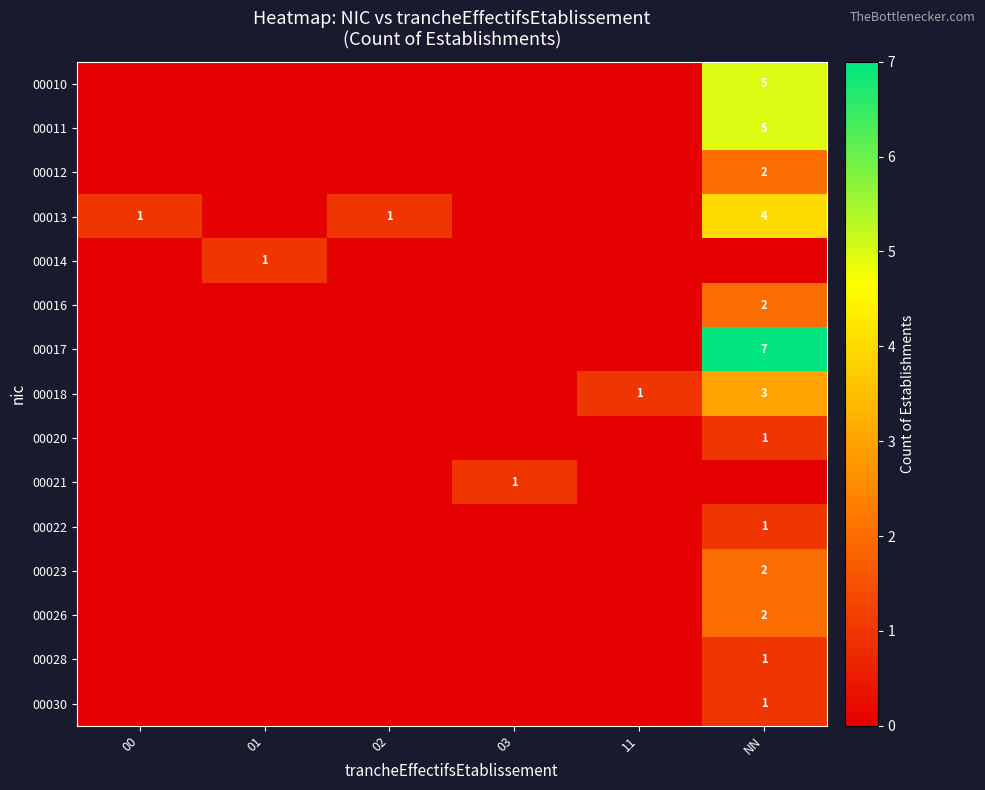

The 00016 series shows 3 at NN. True or false?

False